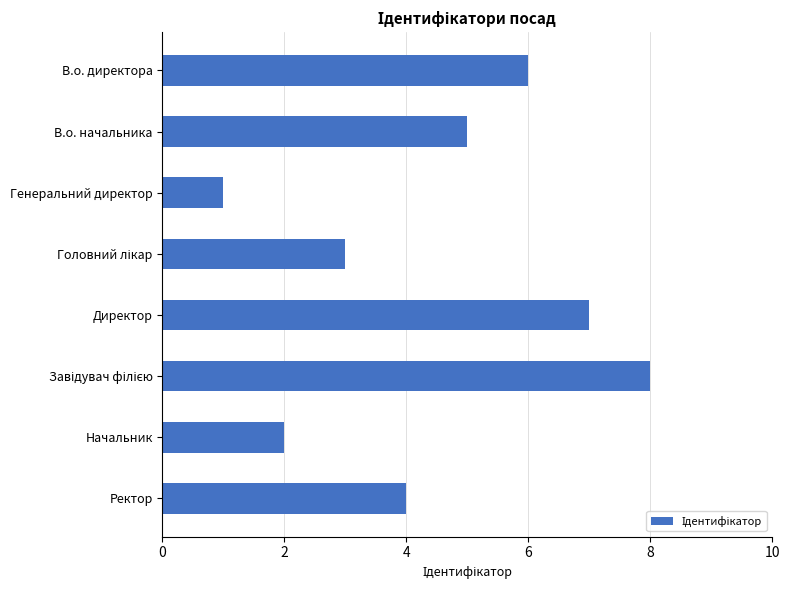

What is the difference between the second highest and minimum values?

6